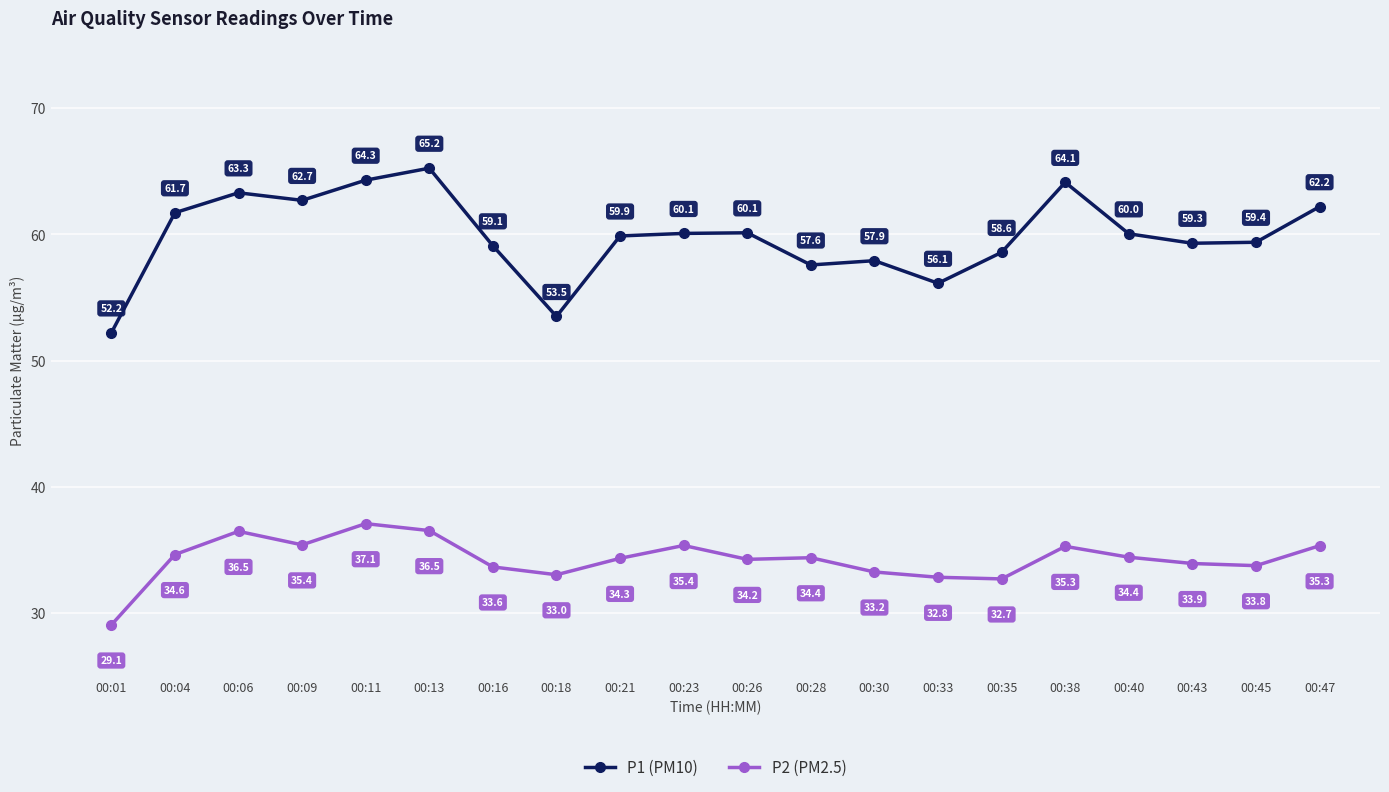

Is it true that P1 (PM10) equals 52.2 at 00:01?

True